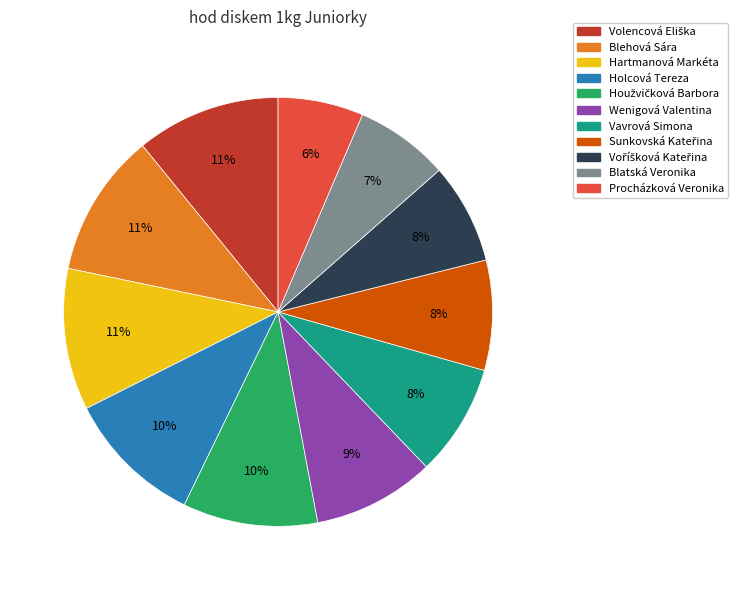

Count the number of slices in the pie.

11